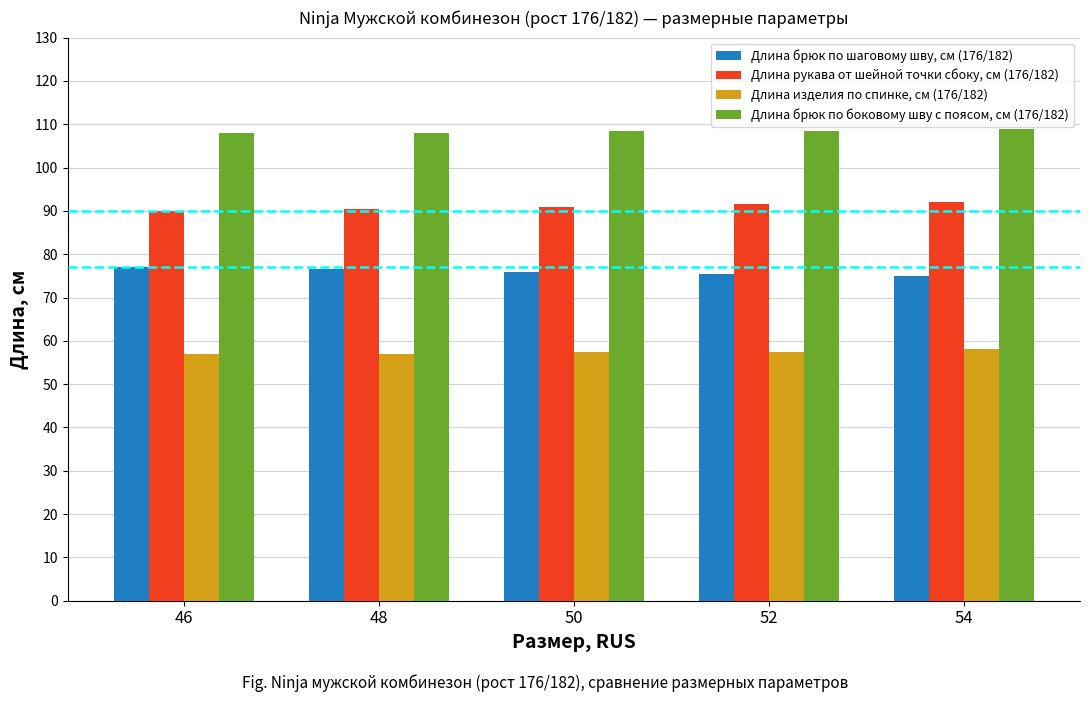

At 54, list the series in order from largest to smallest.

Длина брюк по боковому шву с поясом, см (176/182), Длина рукава от шейной точки сбоку, см (176/182), Длина брюк по шаговому шву, см (176/182), Длина изделия по спинке, см (176/182)